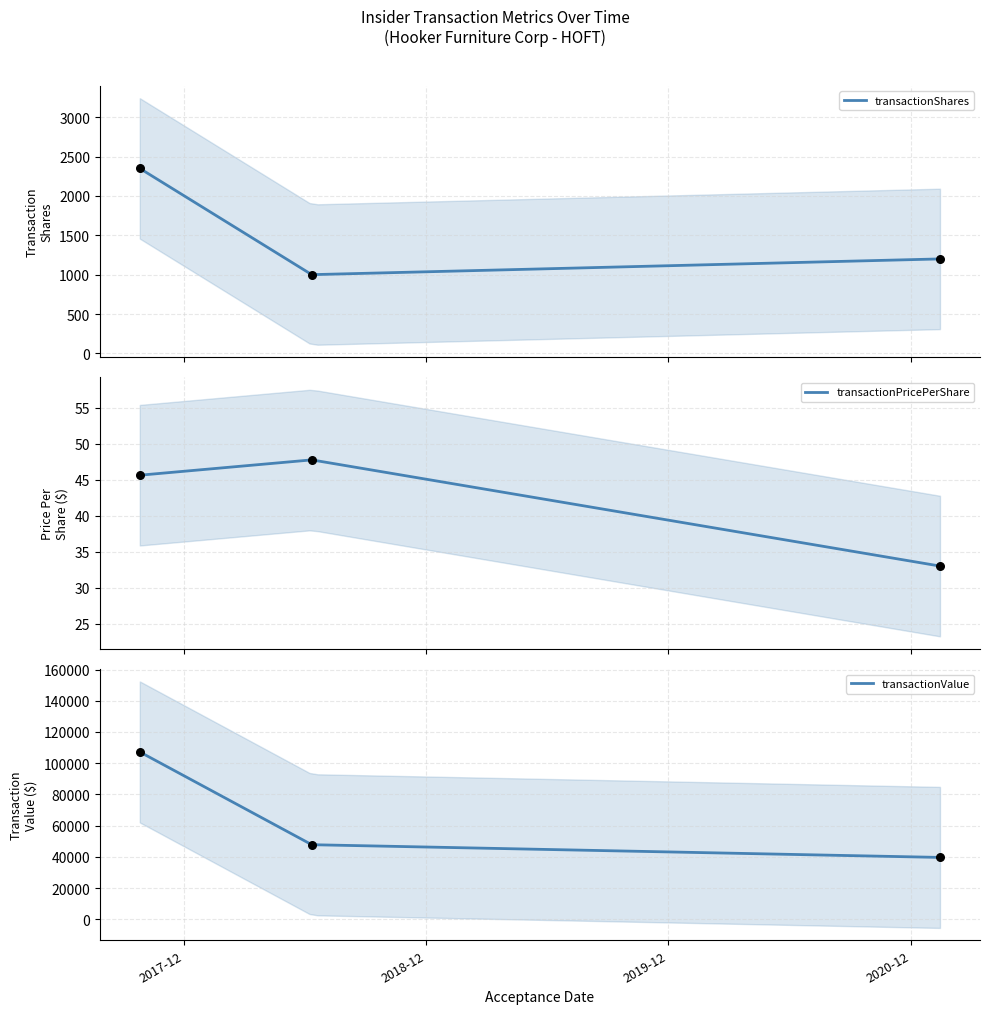

What is the lowest value of the transactionShares series?

1001.9